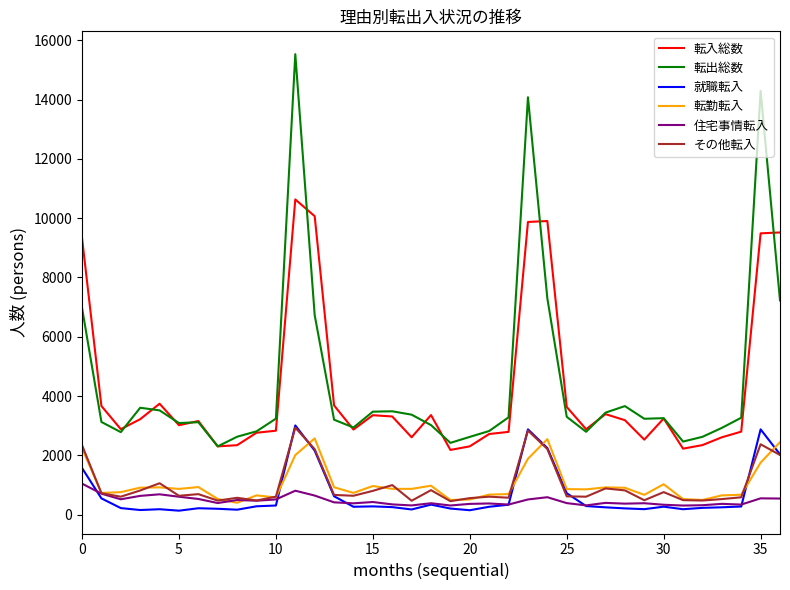

True or false: 転入総数 and 転勤転入 intersect in this chart.

False